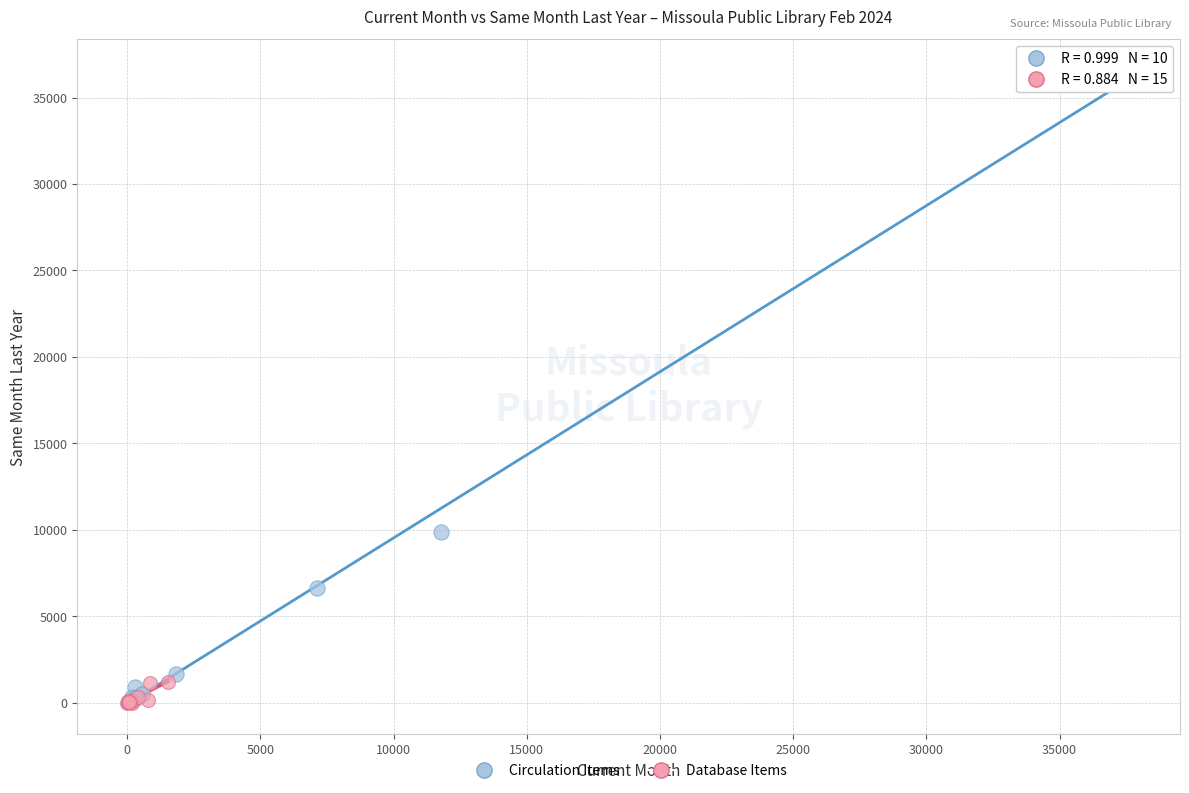

What are all the series names shown in the legend?

Circulation Items, Database Items